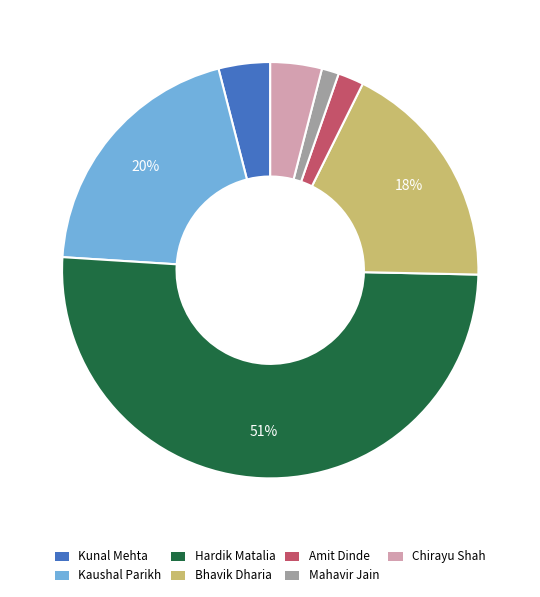

How many slices are in this pie chart?

7